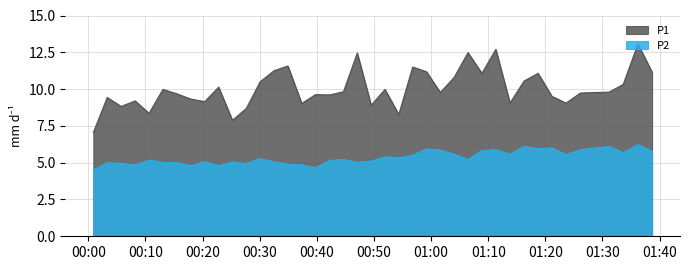

Reading left to right, list all the values displayed in this chart.

P1: 7.0	9.4	8.8	9.2	8.3	10.0	9.7	9.3	9.2	10.1	7.9	8.7	10.5	11.2	11.6	9.0	9.6	9.6	9.8	12.4	8.9	10.0	8.3	11.5	11.2	9.8	10.8	12.5	11.1	12.7	9.1	10.6	11.1	9.5	9.1	9.7	9.8	10.3	13.1	11.2
P2: 4.5	5.0	5.0	4.8	5.2	5.0	5.0	4.8	5.1	4.8	5.0	4.9	5.3	5.0	4.9	4.8	4.7	5.2	5.2	5.0	5.1	5.4	5.3	5.5	5.9	5.8	5.6	5.2	5.8	5.9	5.6	6.1	6.0	6.0	5.5	5.9	6.1	5.7	6.2	5.8